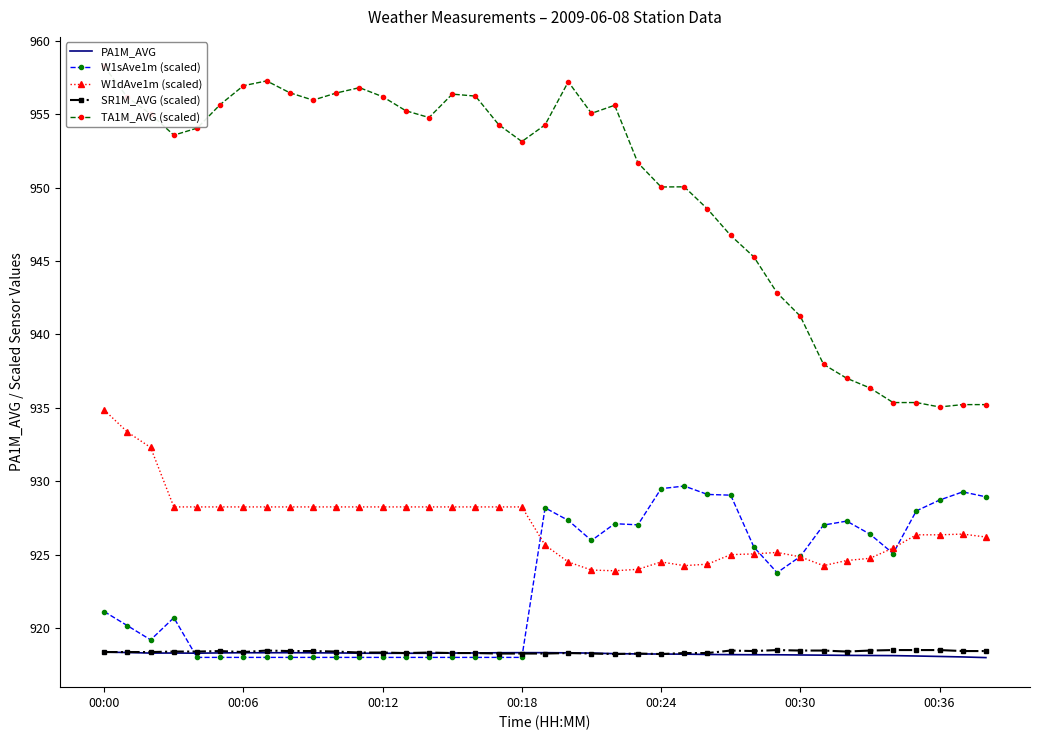

Which series has the largest range (max minus min)?

TA1M_AVG (scaled)